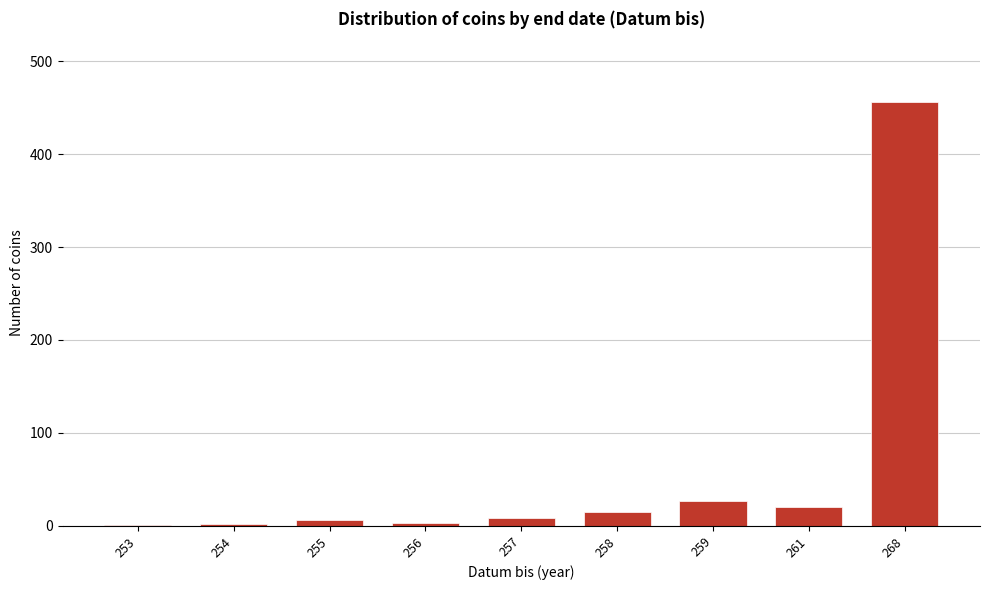

What is the maximum value shown in the chart?

456